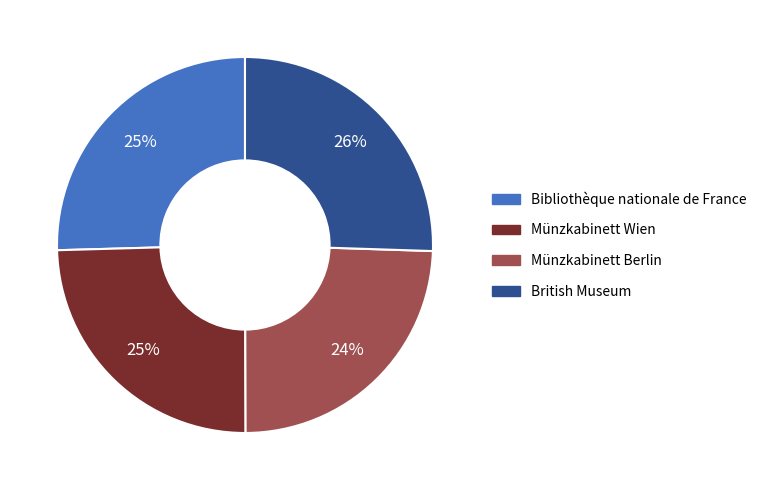

Count the number of slices in the pie.

4